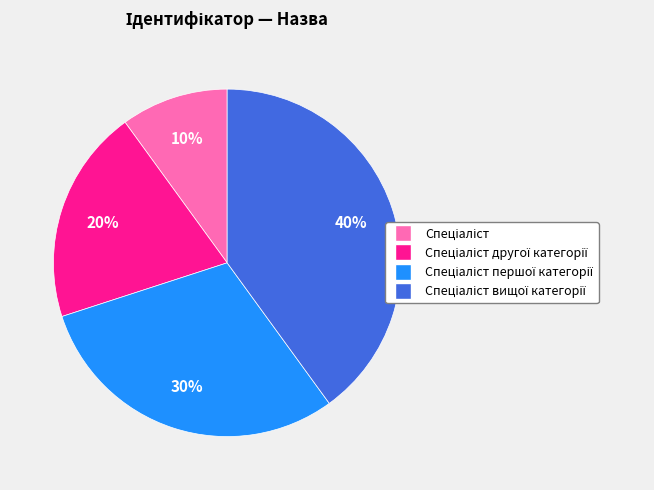

To the nearest percent, what is the difference between the largest and smallest slice percentages?

30%